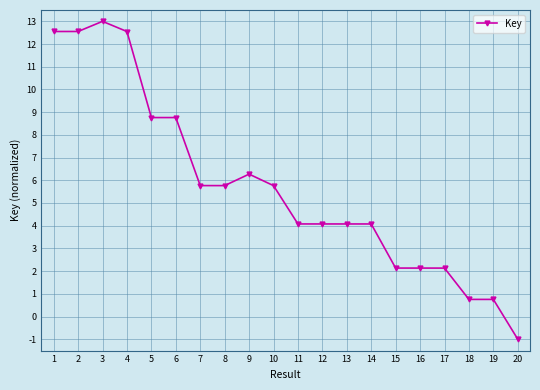

Where is the first local maximum?

3